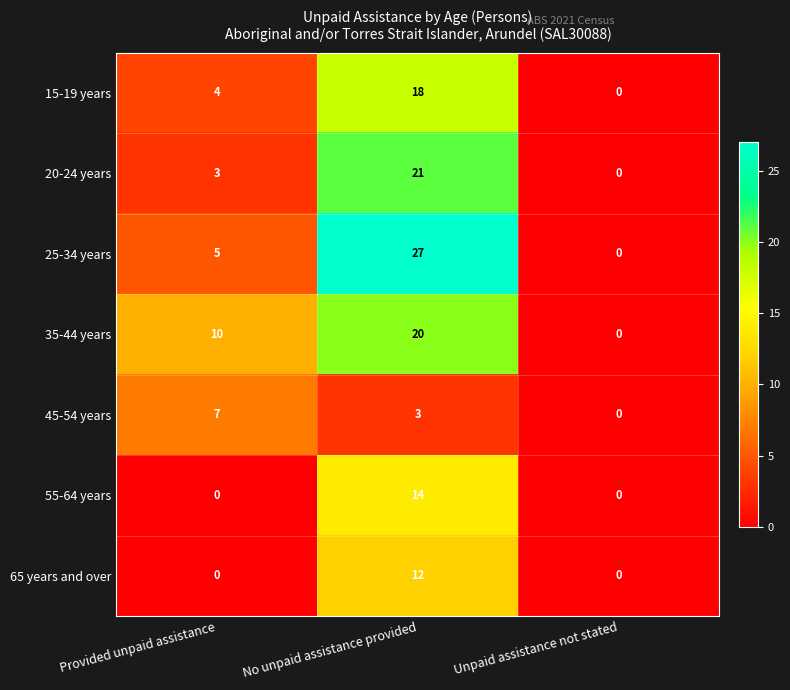

At No unpaid assistance provided, list the series in order from largest to smallest.

25-34 years, 20-24 years, 35-44 years, 15-19 years, 55-64 years, 65 years and over, 45-54 years